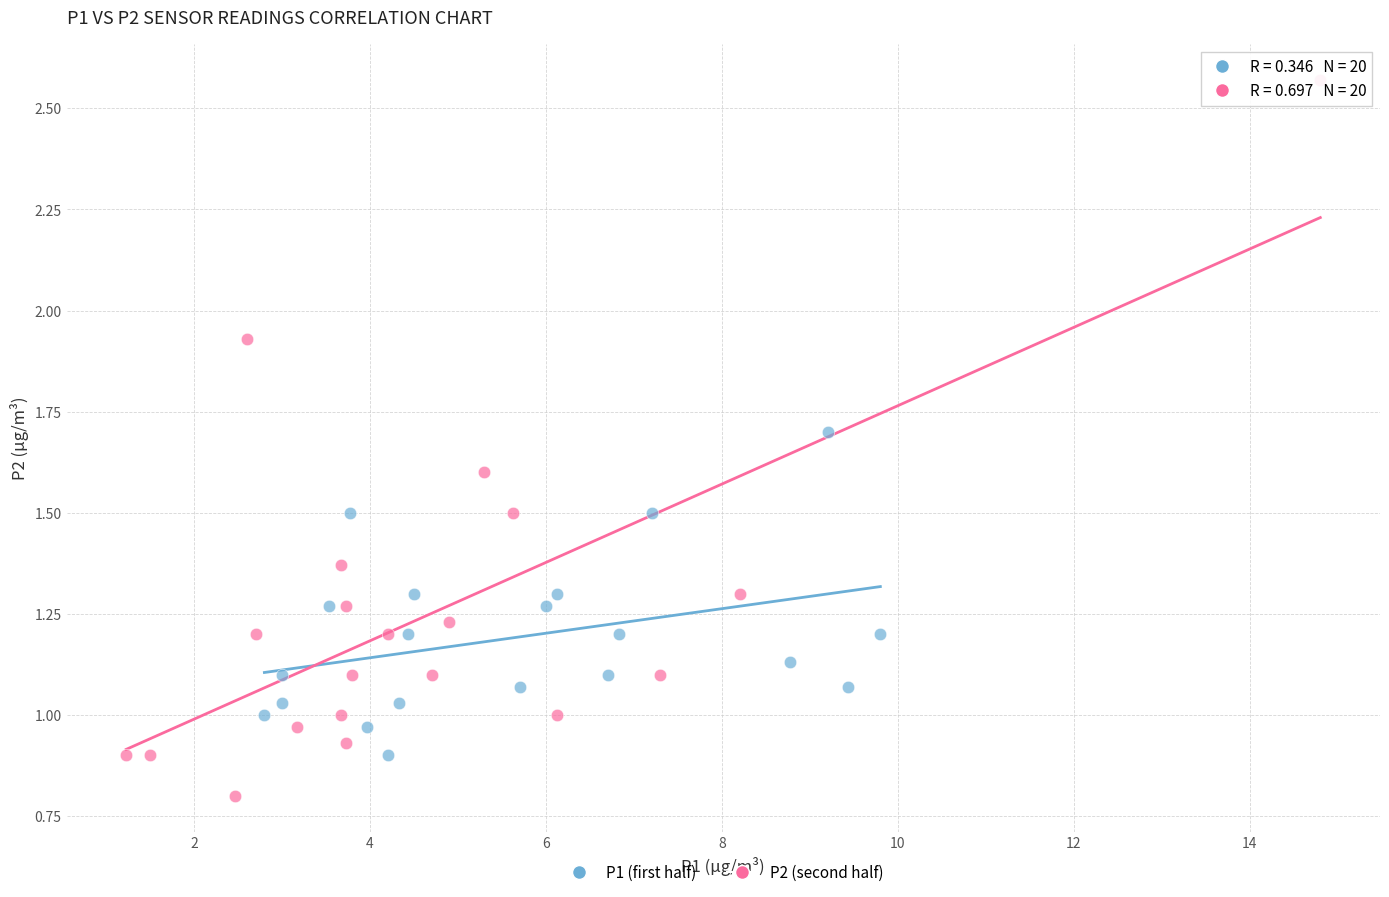

Which series reaches the minimum Y coordinate?

P2 (second half)